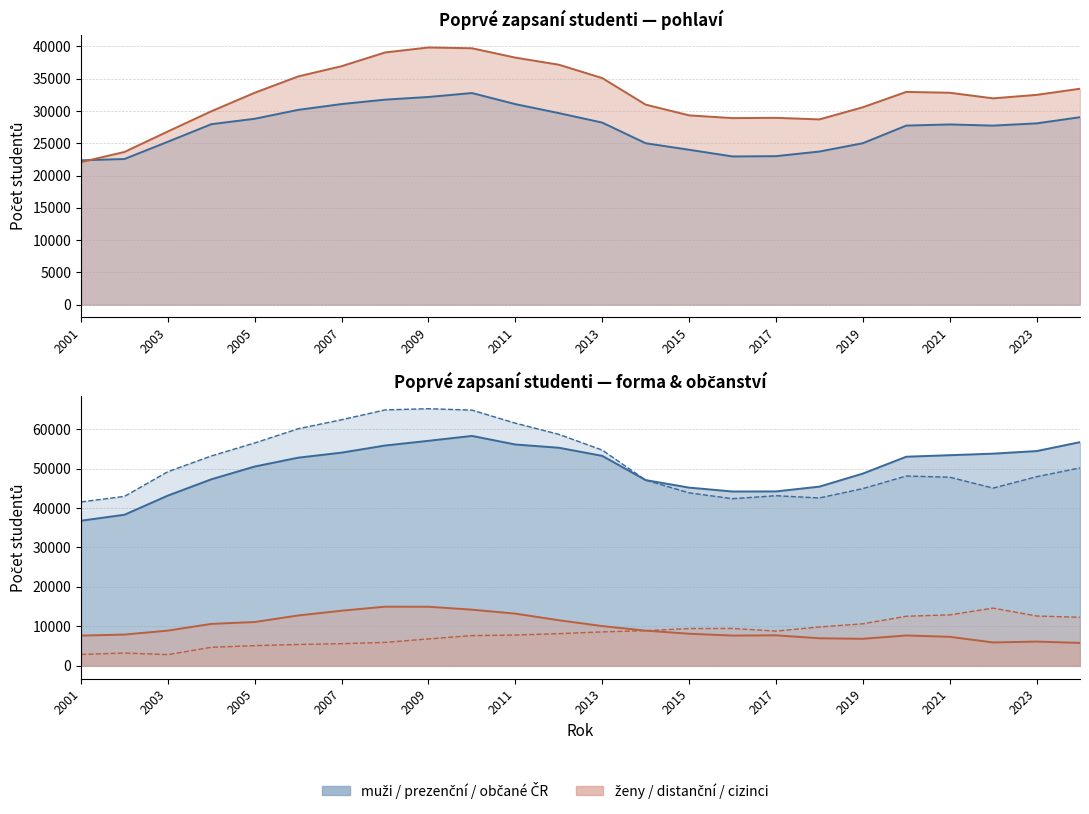

Reading right to left, list all the values displayed in this chart.

muži: 29035	28081	27734	27916	27739	25007	23716	23001	22957	23992	25002	28200	29672	31063	32781	32172	31757	31075	30175	28798	27955	25238	22560	22357
ženy: 33450	32496	31960	32827	32958	30578	28697	28940	28896	29321	30987	35102	37172	38268	39719	39840	39069	36944	35356	32829	29957	26836	23651	22086
prezenční: 56710	54450	53797	53404	53018	48741	45436	44223	44198	45187	47089	53235	55295	56117	58292	57052	55857	54054	52777	50535	47293	43165	38305	36792
distanční a kombinované: 5807	6145	5923	7356	7692	6855	6984	7734	7668	8135	8914	10076	11556	13233	14239	14980	14991	13978	12767	11105	10632	8932	7923	7662
občané ČR: 50182	47945	45066	47822	48129	44932	42564	43132	42377	43860	47075	54700	58695	61525	64838	65192	64887	62403	60112	56513	53212	49233	42970	41555
cizinci: 12303	12632	14629	12921	12569	10654	9849	8809	9476	9453	8914	8602	8149	7808	7662	6820	5939	5616	5419	5114	4700	2844	3241	2888